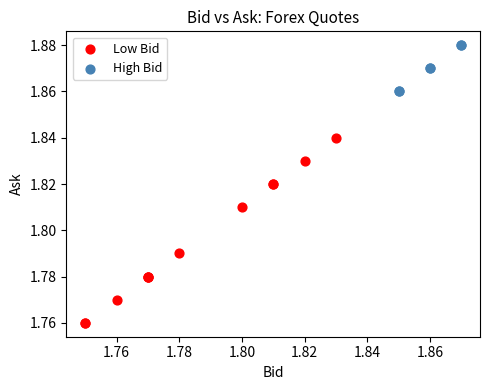

Which series has the largest Y range (max minus min)?

Low Bid